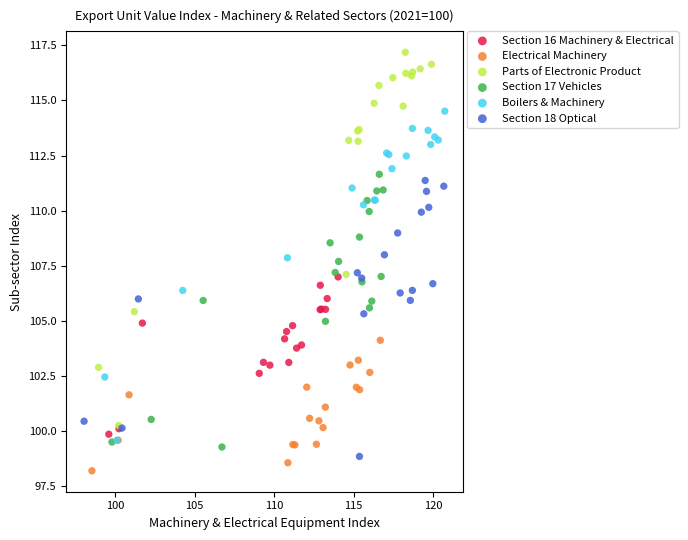

Which series has the largest Y range (max minus min)?

Parts of Electronic Product